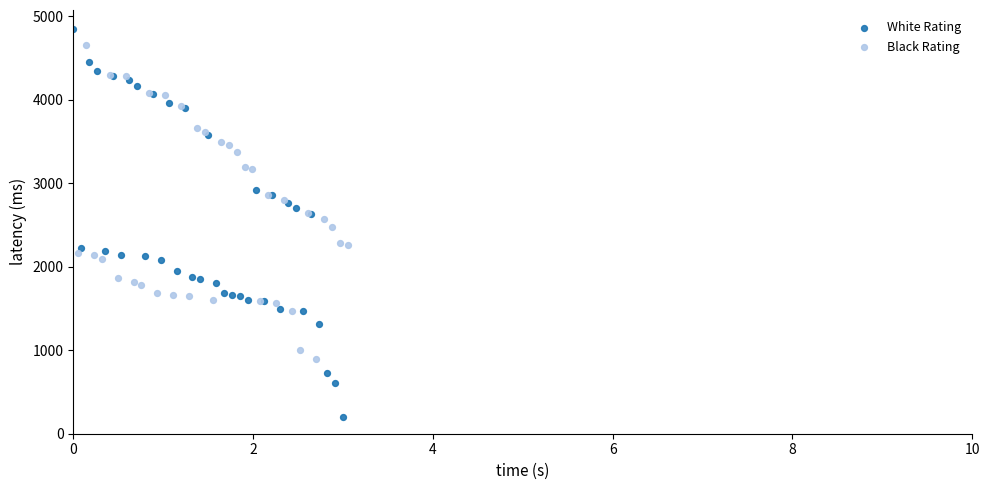

Which series has the largest Y range (max minus min)?

White Rating